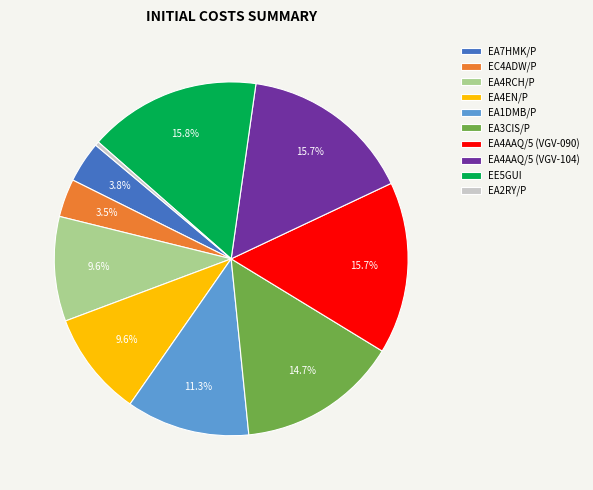

To the nearest percent, what is the difference between the largest and smallest slice percentages?

15%